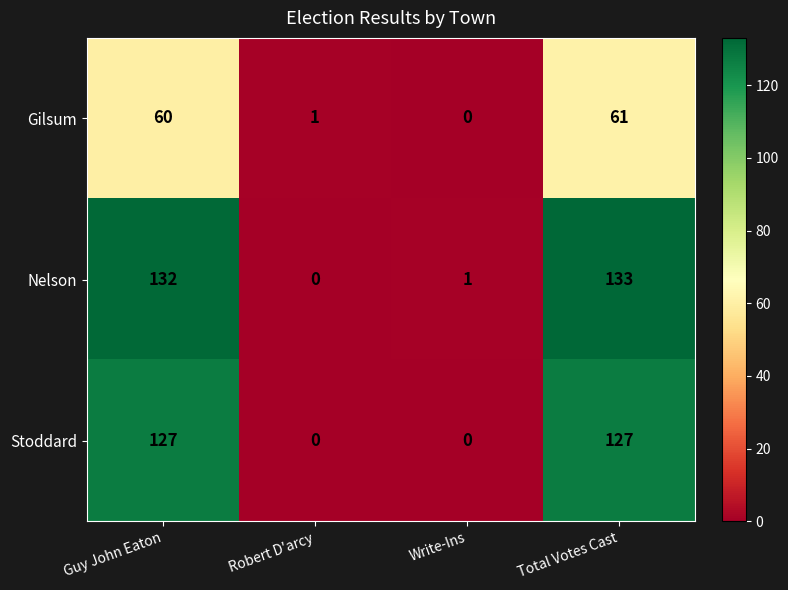

What is the difference between the second highest and second lowest values in the Stoddard series?

127